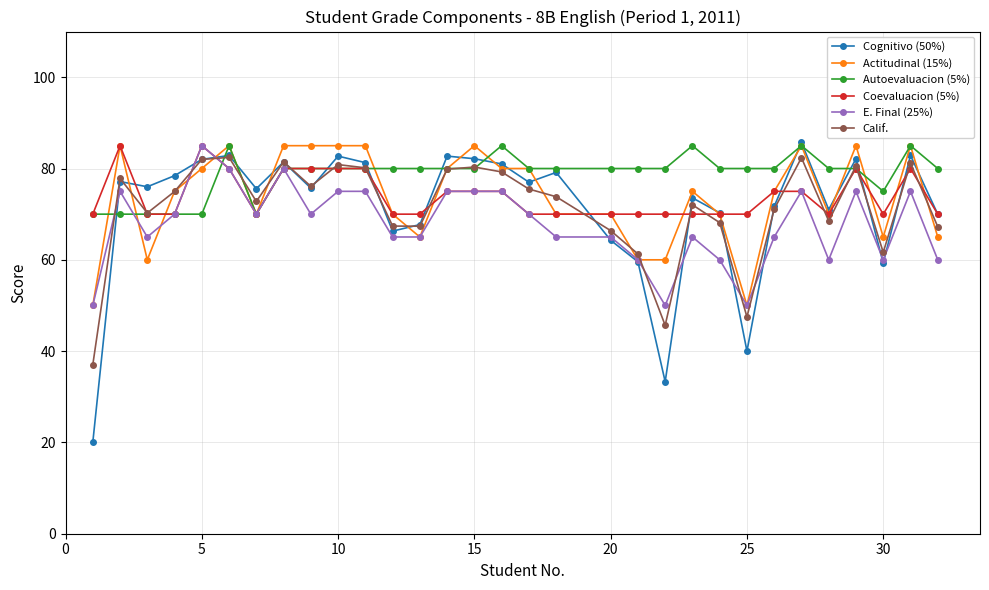

Which series has the largest range (max minus min)?

Cognitivo (50%)